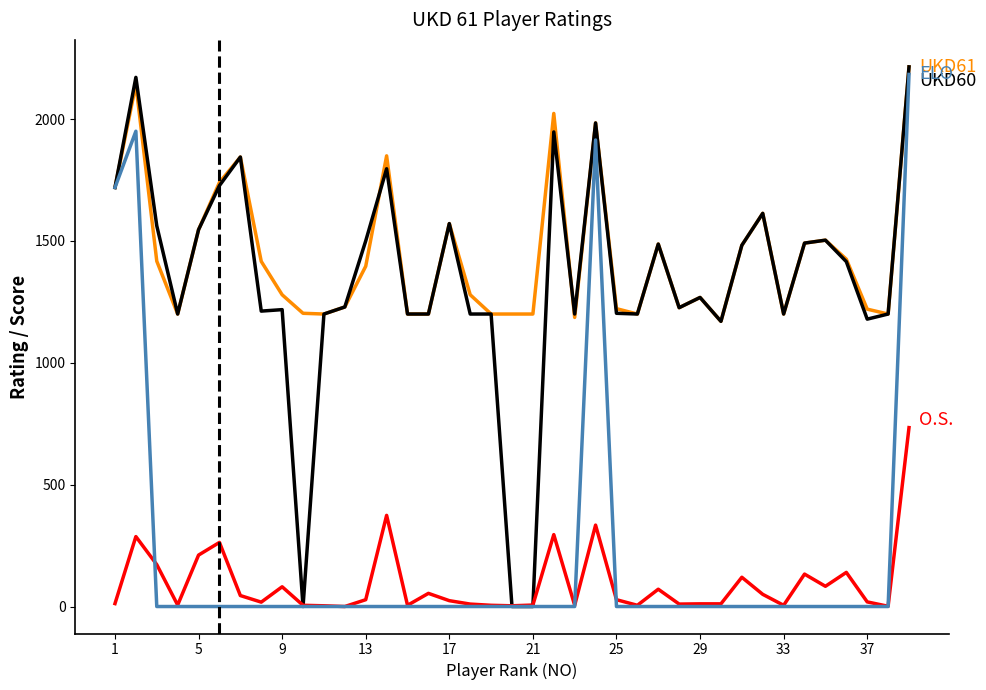

What is the maximum value shown in the chart?

2214